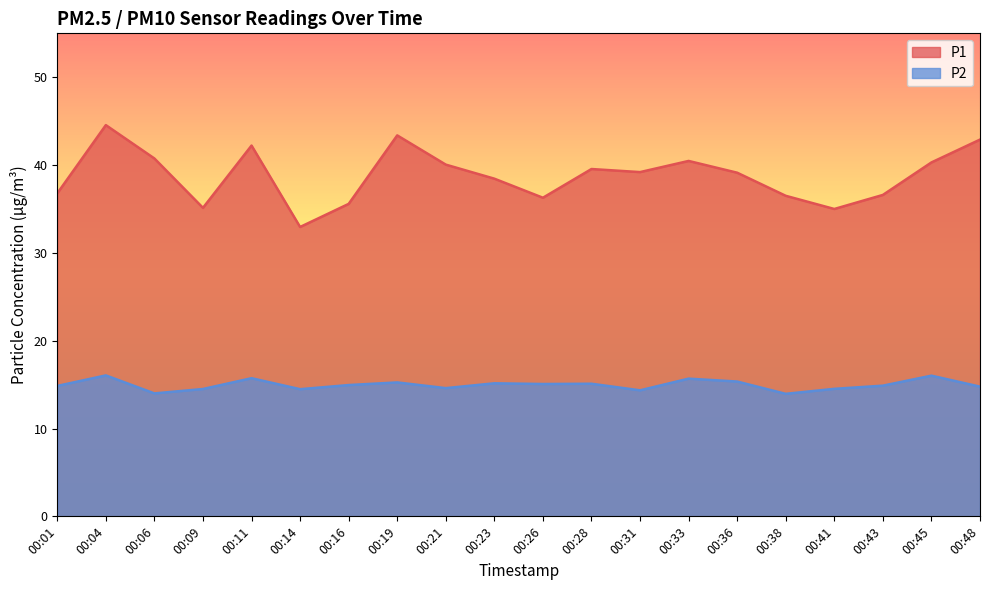

True or false: P2 and P1 intersect in this chart.

False